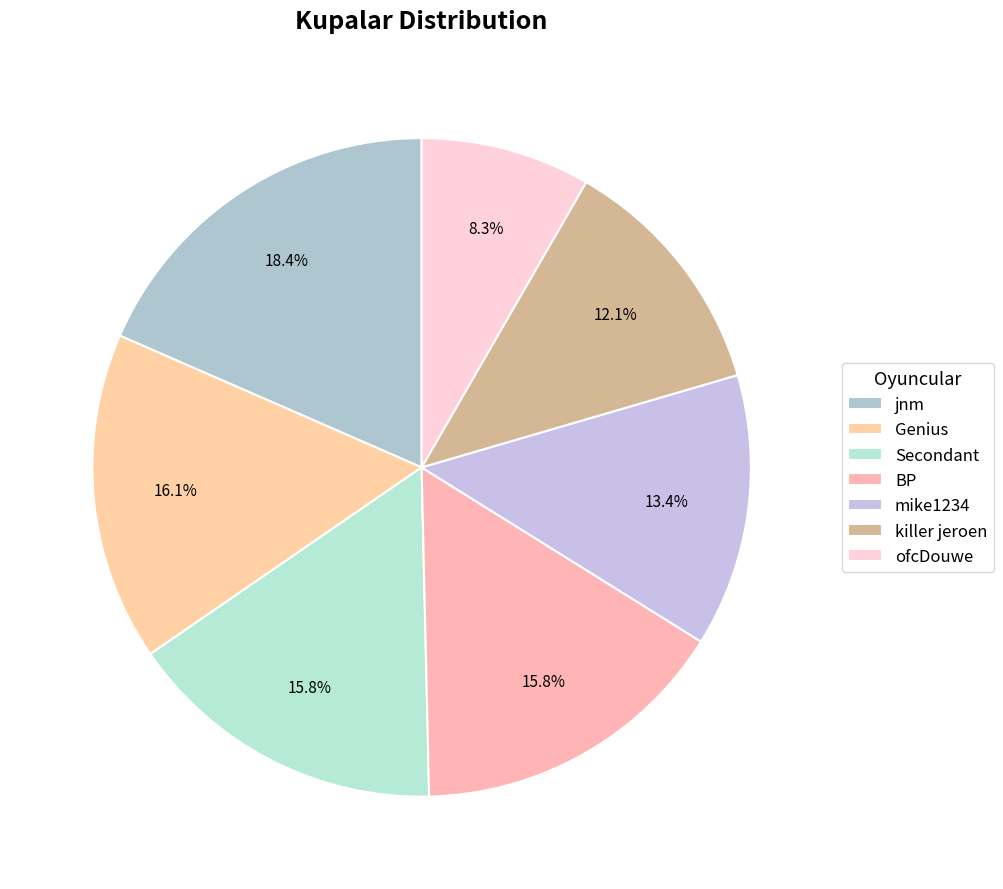

How many slices are in this pie chart?

7